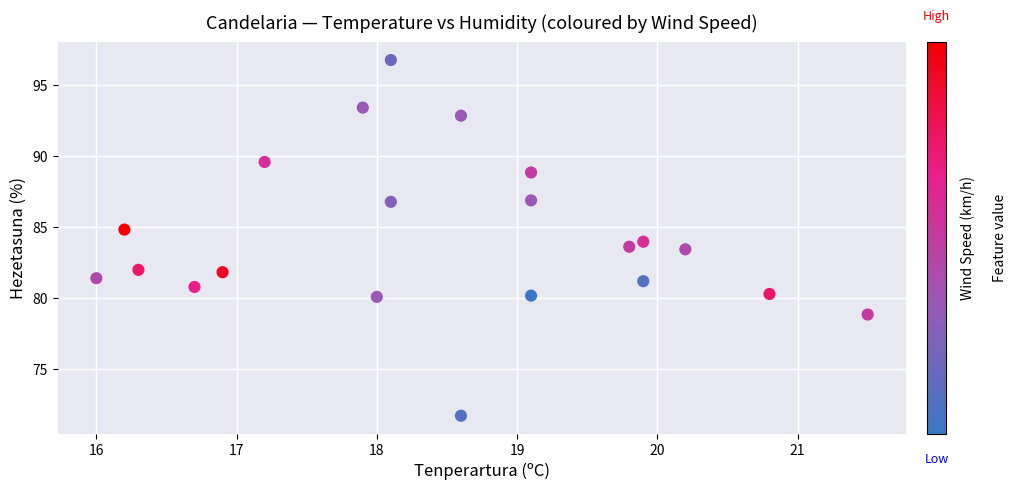

What is the range of X values (max minus min)?

5.5